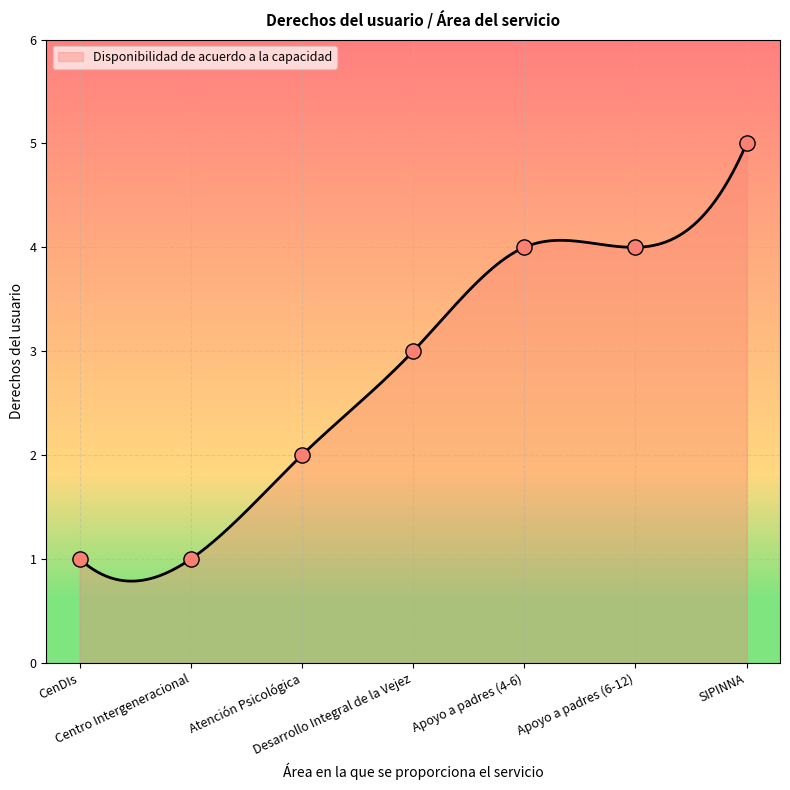

What is the ratio of the value at Centro Intergeneracional to the value at Apoyo a padres (6-12)?

0.2